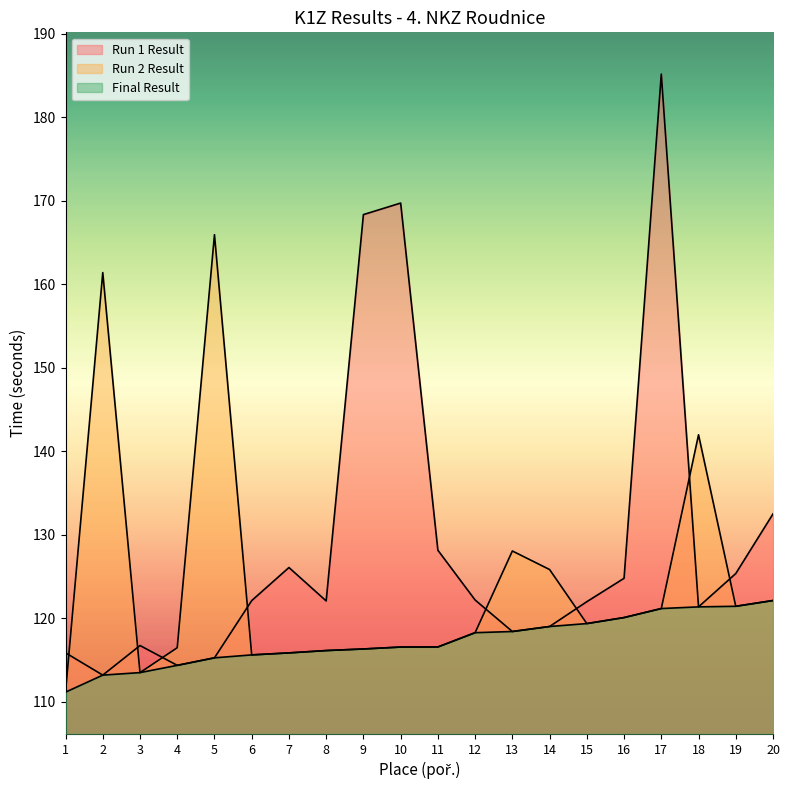

What is the average value of the Final Result series?

117.3